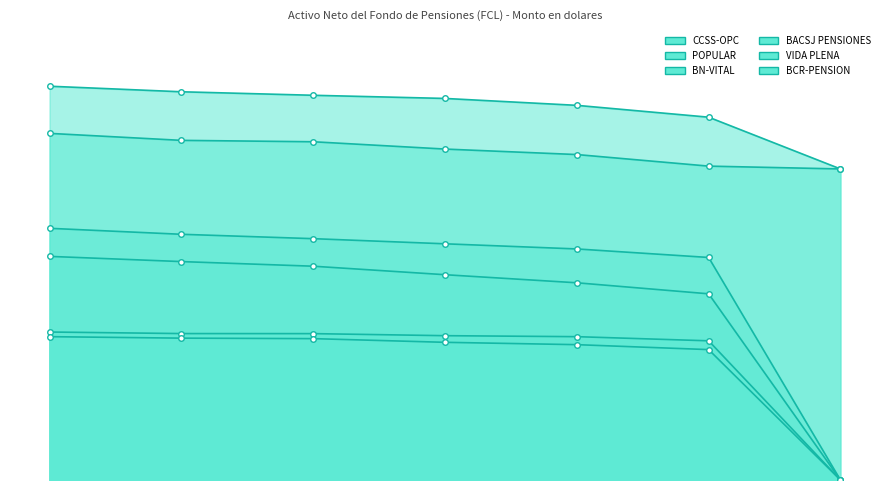

Reading left to right, extract all data points from this chart.

CCSS-OPC: 304588950.0	300289396.4	297580978.1	295134404.3	289792638.6	280634646.2	240595344.2
POPULAR: 268112802.6	262708549.3	261631655.5	255978446.7	251733830.0	242785362.7	240595344.2
BN-VITAL: 194674930.3	190058818.1	186670073.1	182704080.7	178725197.4	172131343.8	0.0
BACSJ PENSIONES: 172967908.6	168945318.6	165367255.7	158790768.2	152542991.5	144015374.7	0.0
VIDA PLENA: 114462033.4	113261288.0	113217962.4	111628289.6	110865267.6	107660599.5	0.0
BCR-PENSION: 110868695.2	109726511.5	109342788.9	106495784.4	104681308.5	100860291.6	0.0